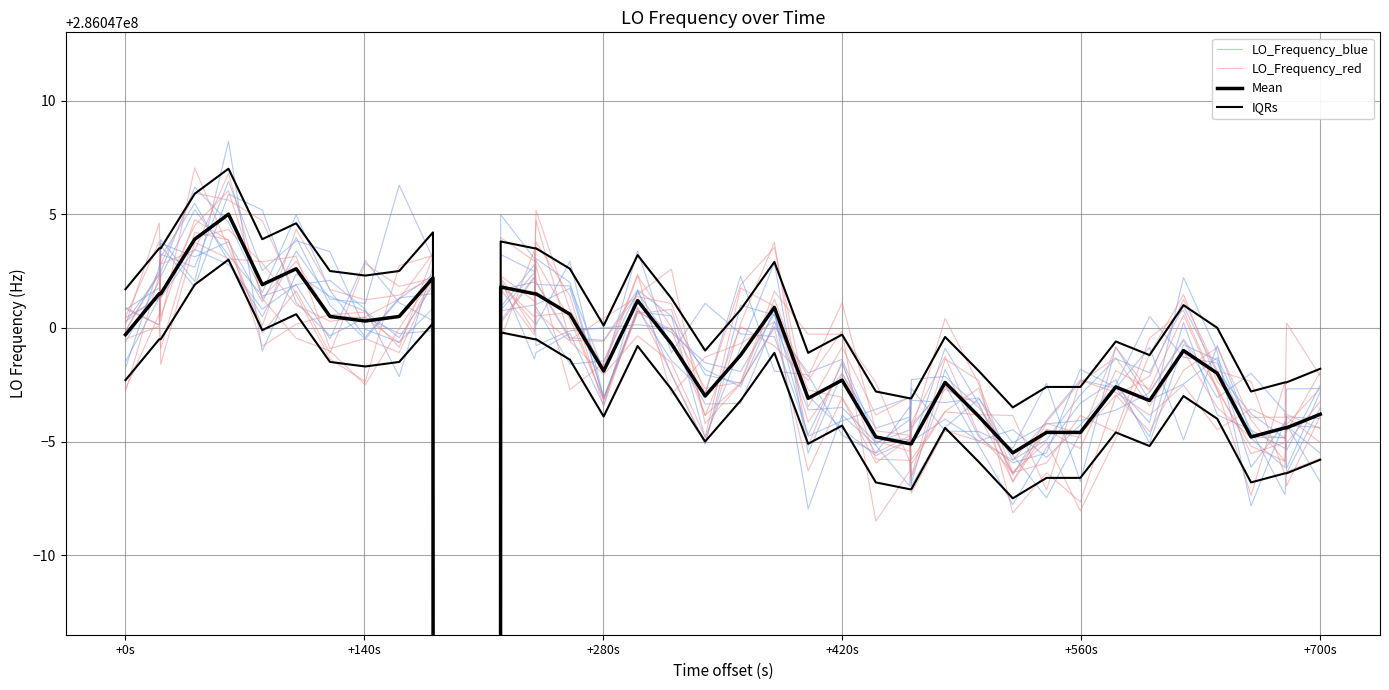

Does the chart display data point markers on the line(s)?

No